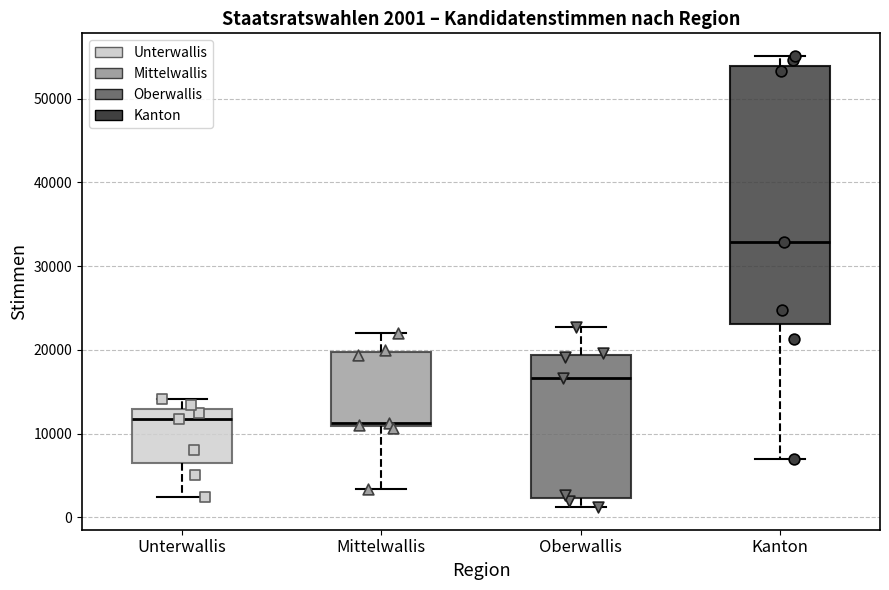

Comparing the boxes themselves (not the whiskers), which one is the tallest?

Kanton